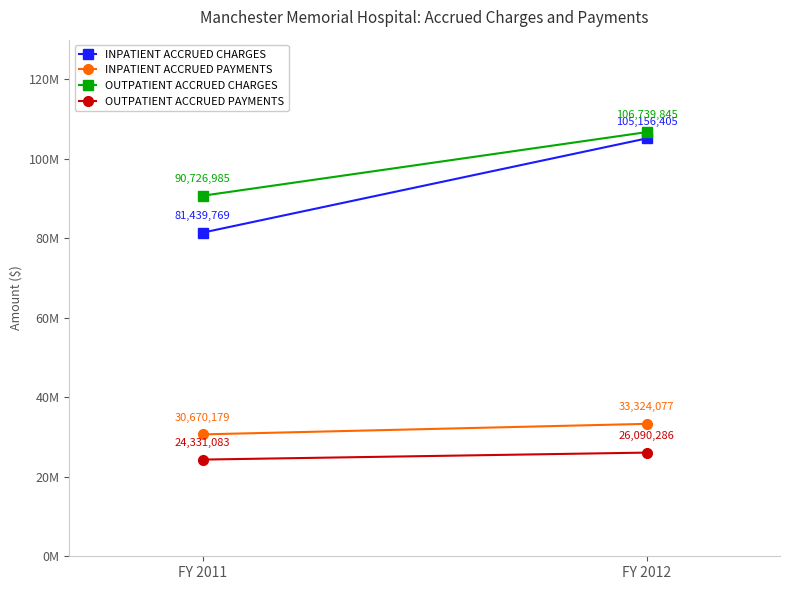

True or false: INPATIENT ACCRUED PAYMENTS has a value of 30670179 at FY 2011.

True